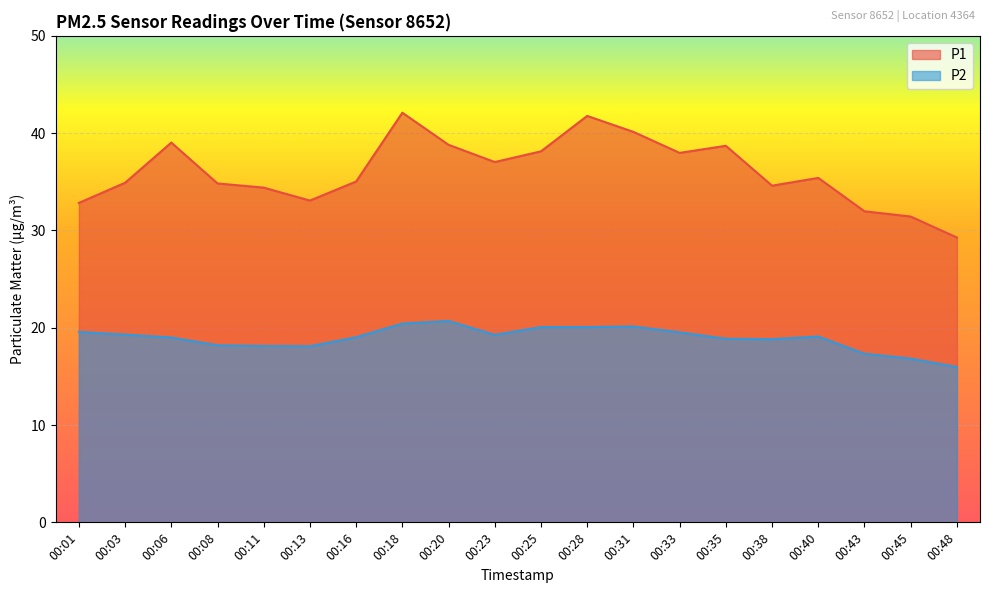

What is the value of the P2 point at the 18th from the left?

17.3